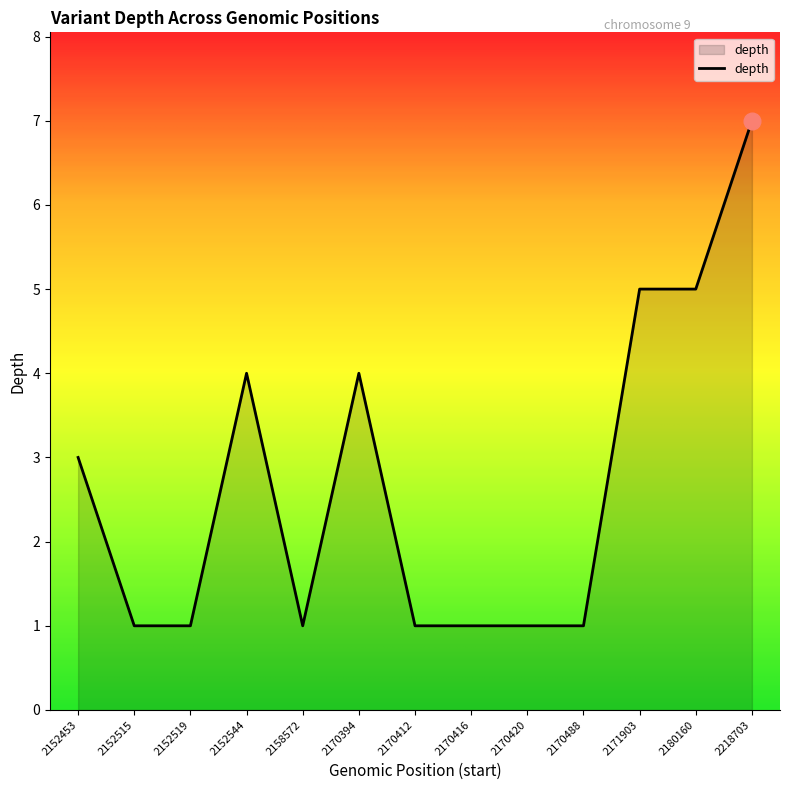

The chart shows a value of 1 at 2158572. True or false?

True